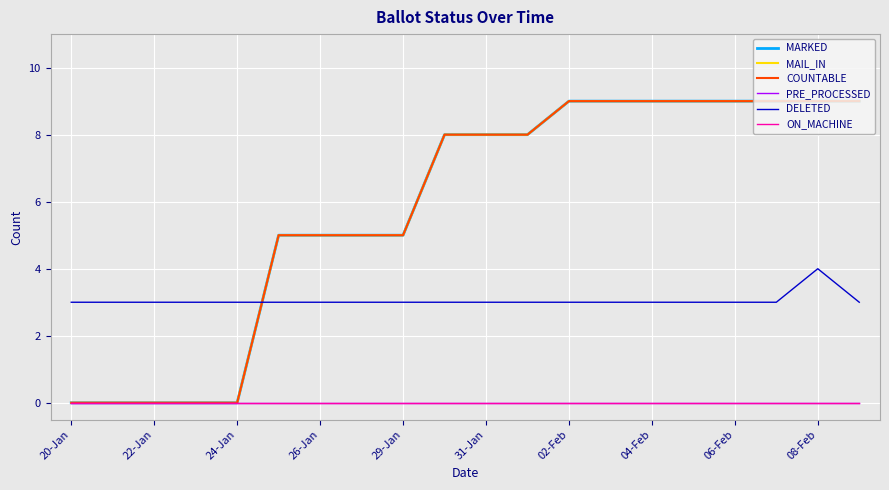

How many lines are shown in the chart?

6